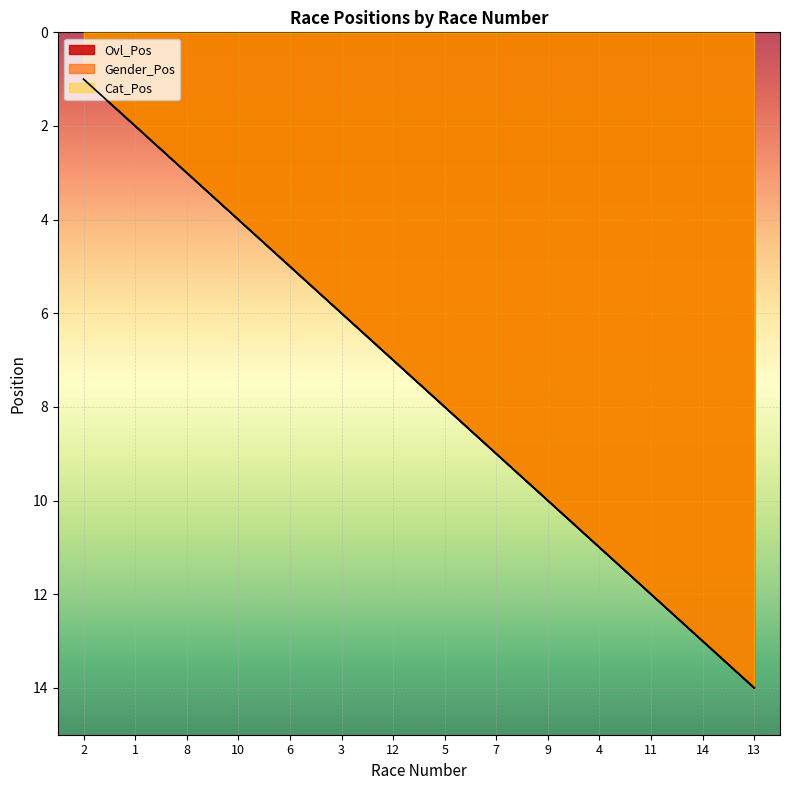

Reading left to right, what are all the values shown in this chart?

Ovl_Pos: 1	2	3	4	5	6	7	8	9	10	11	12	13	14
Gender_Pos: 1	2	3	4	5	6	7	8	9	10	11	12	13	14
Cat_Pos: 1	2	3	4	5	6	7	8	9	10	11	12	13	14